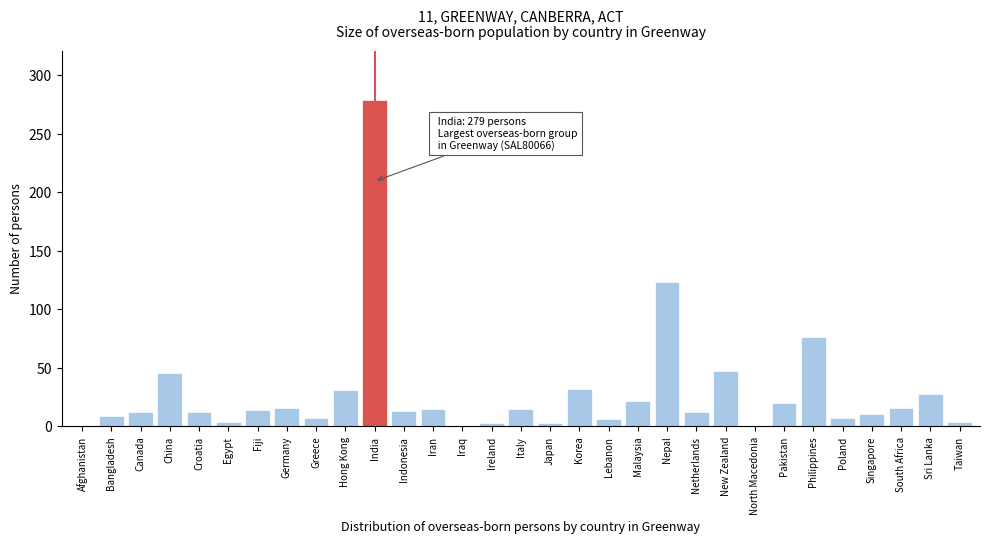

What is the greatest value displayed?

279